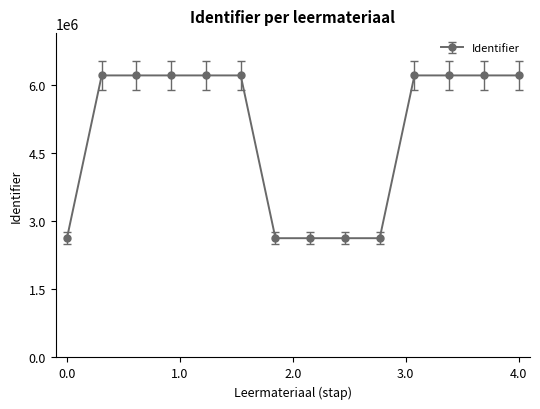

Count the number of categories in the chart.

14